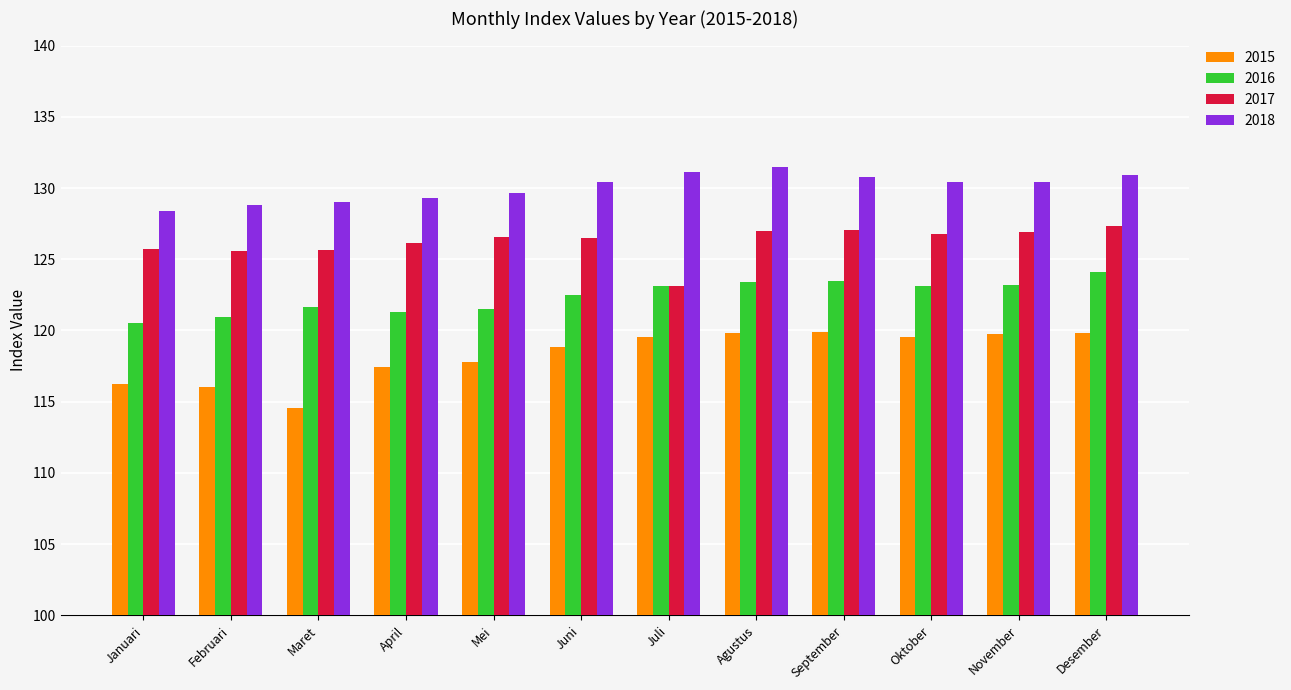

What position from the right is Januari?

12